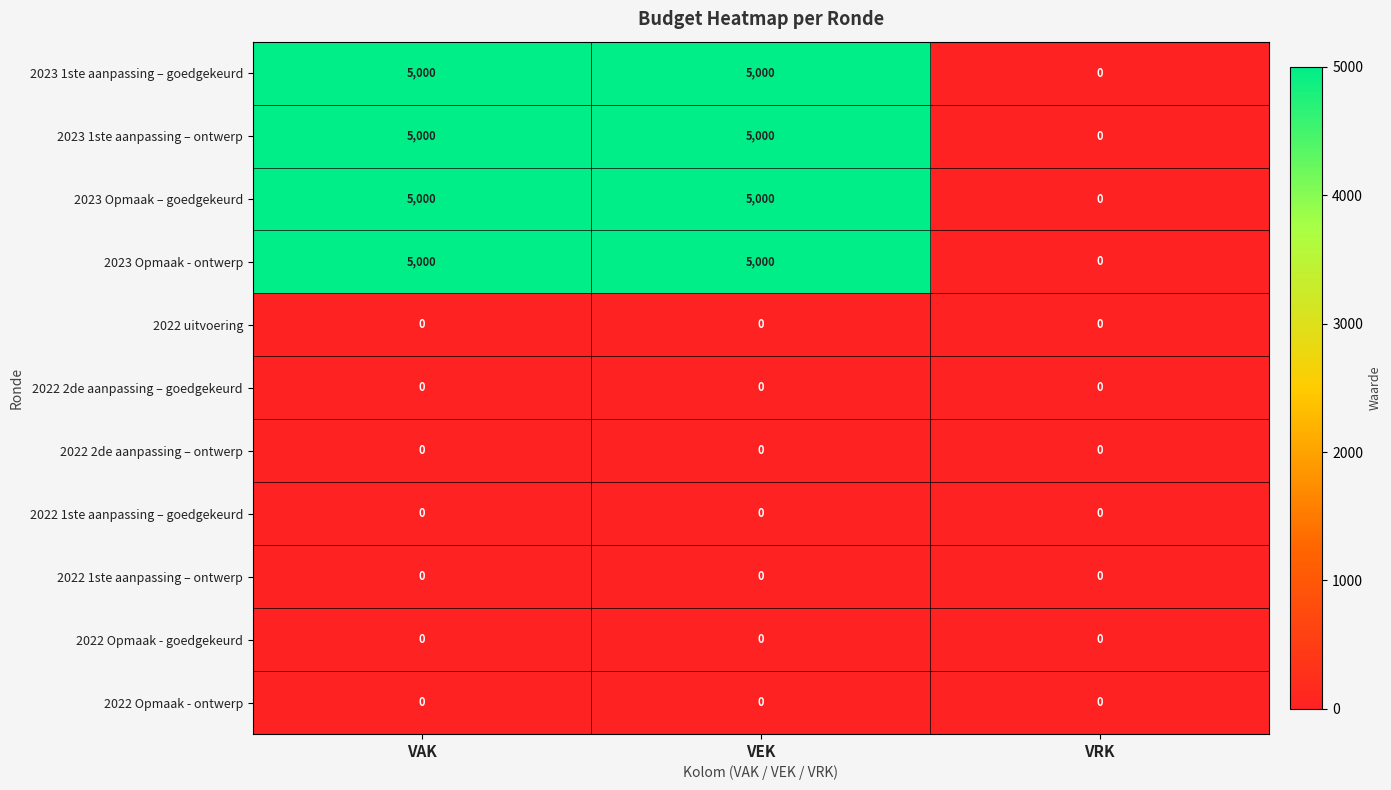

The 2023 1ste aanpassing – goedgekeurd series shows 1610 at VAK. True or false?

False